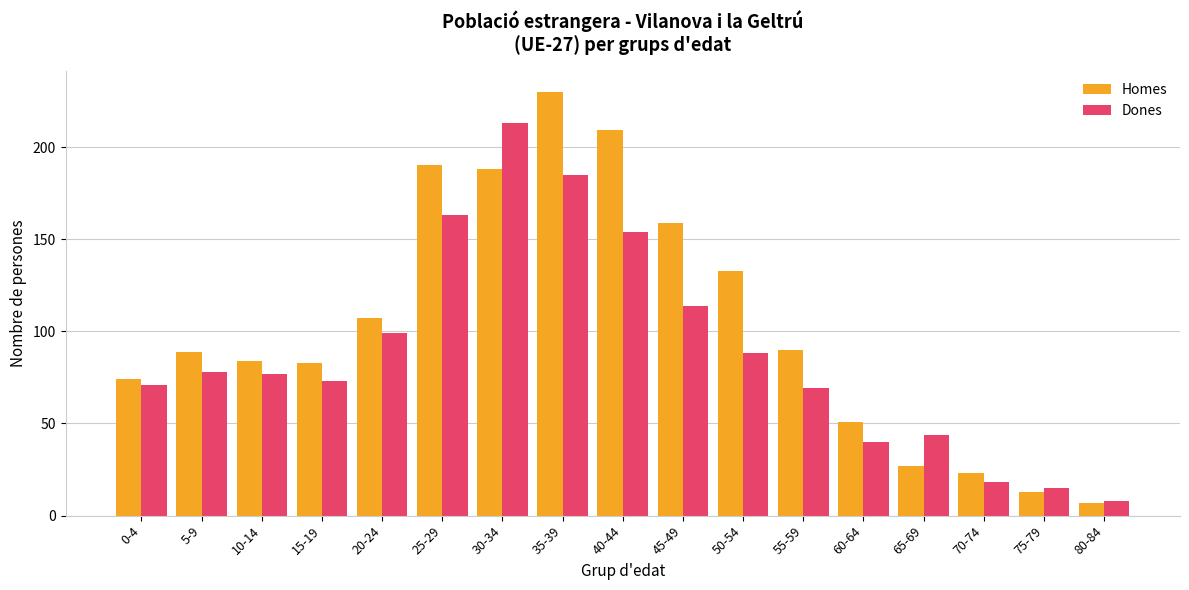

How many groups of bars are there?

17